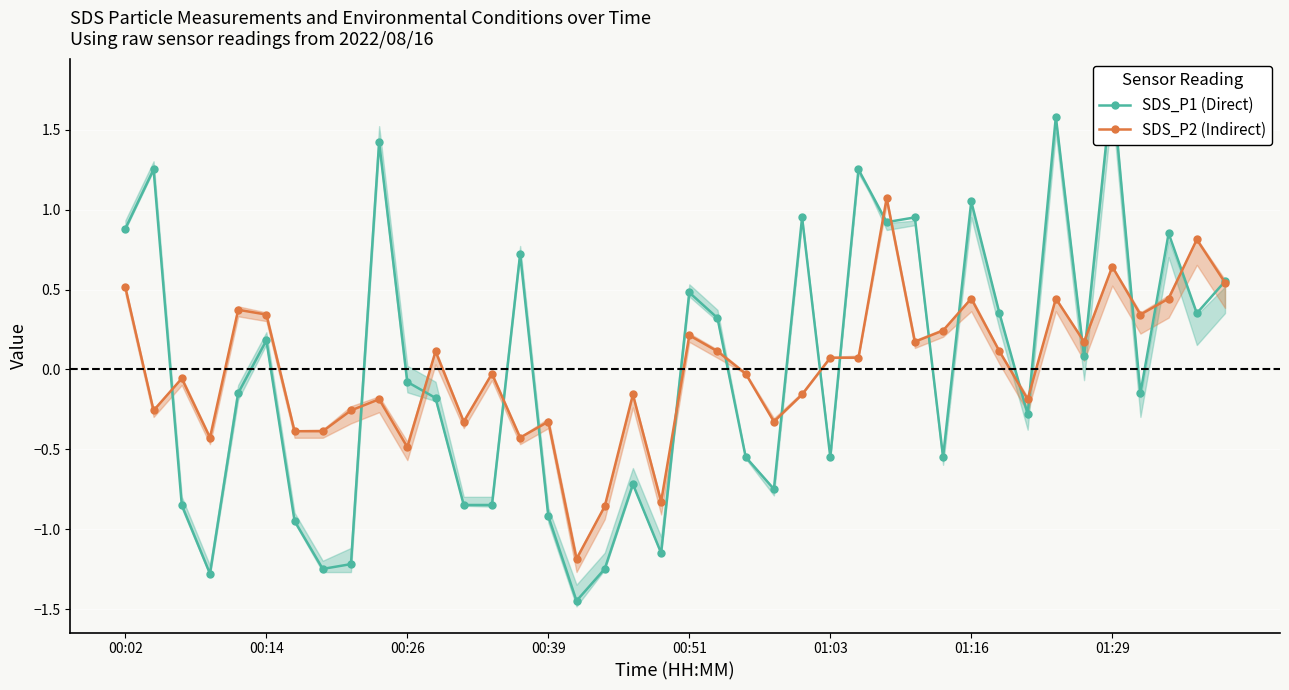

List the series in order of their overall mean, lowest first.

SDS_P1 (Direct), SDS_P2 (Indirect)